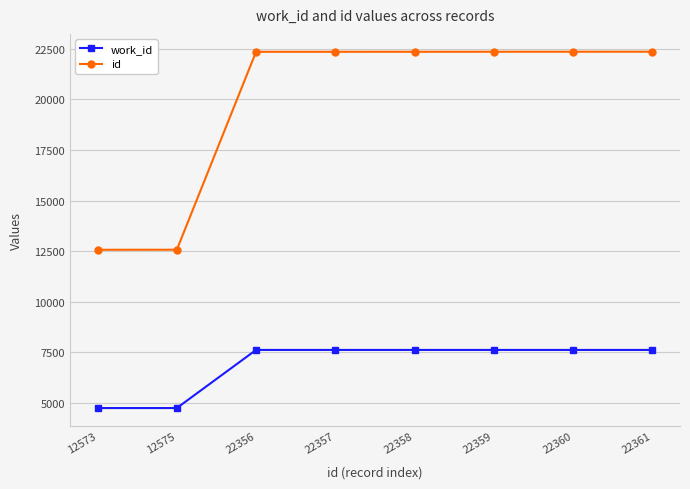

At 22356, list the series in order from largest to smallest.

id, work_id